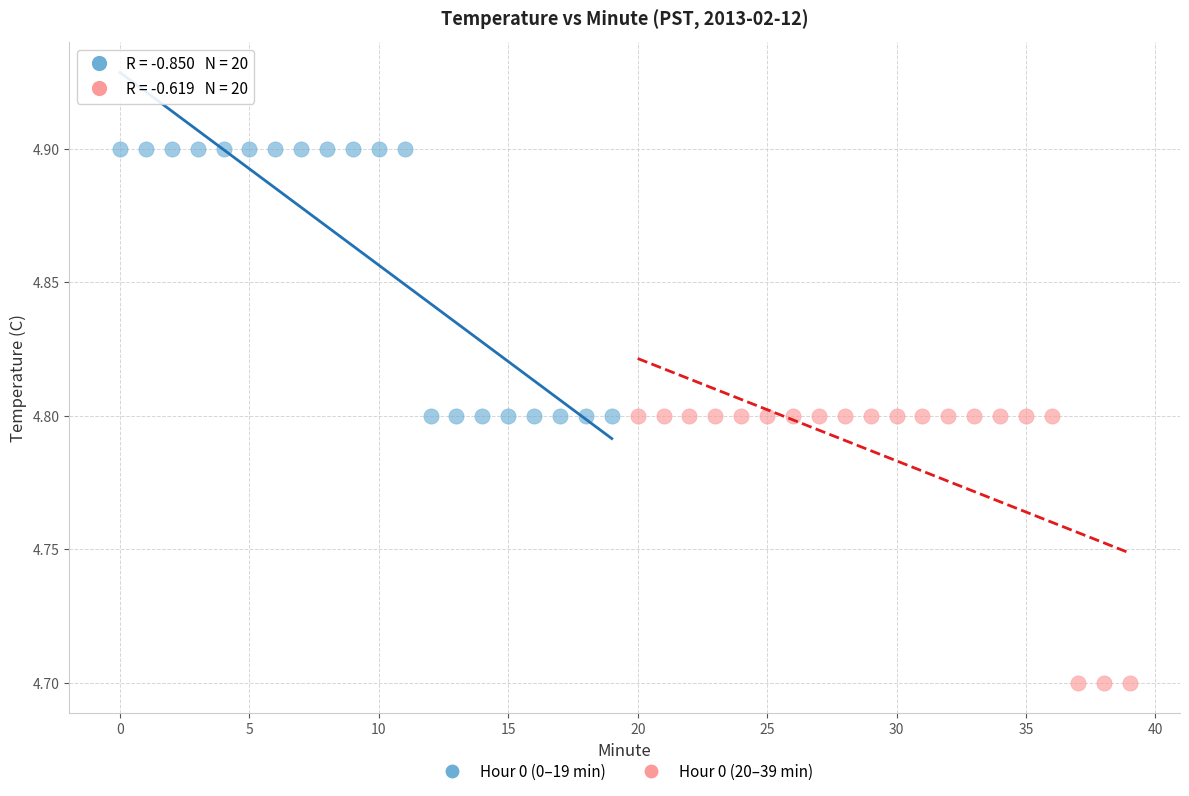

Which series reaches the minimum Y coordinate?

Hour 0 (20–39 min)